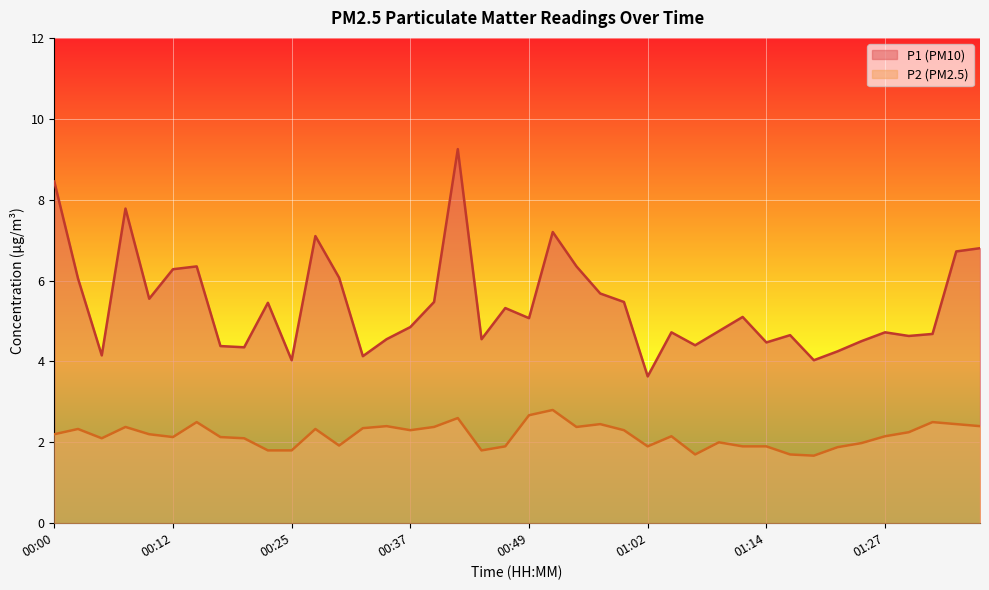

At which label is P1 closest to 6?

00:02